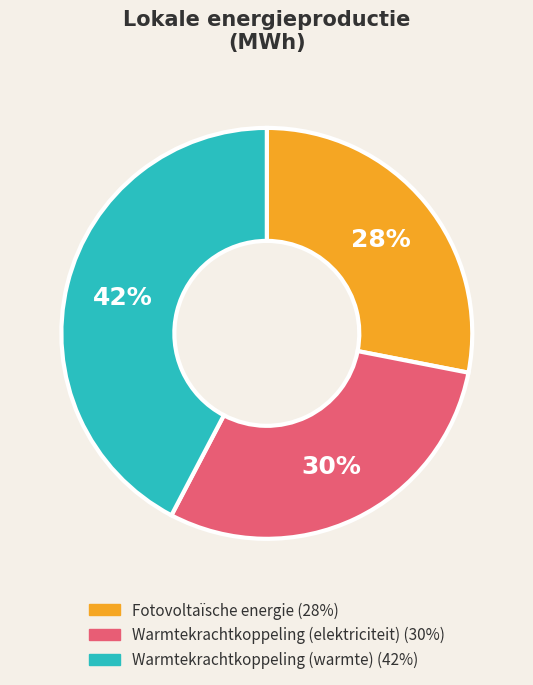

Is Warmtekrachtkoppeling (elektriciteit) the majority of the pie?

No